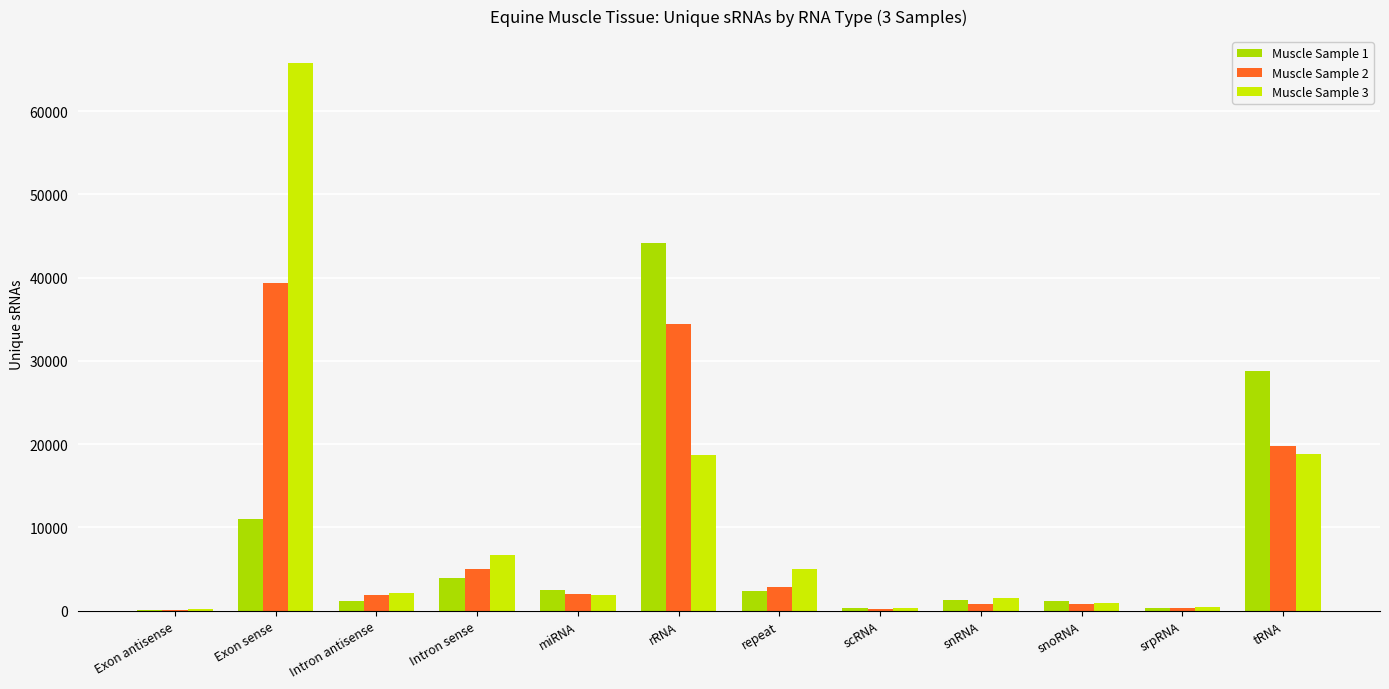

What are all the series names shown in the legend?

Muscle Sample 1, Muscle Sample 2, Muscle Sample 3